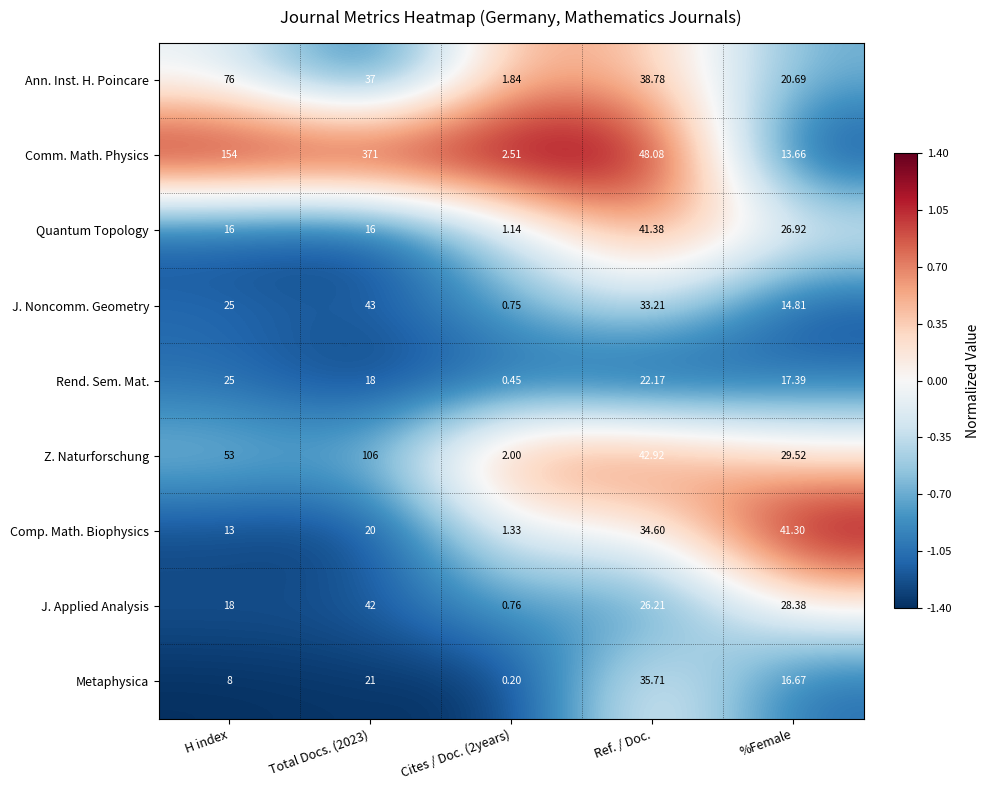

Count the number of categories in the chart.

5